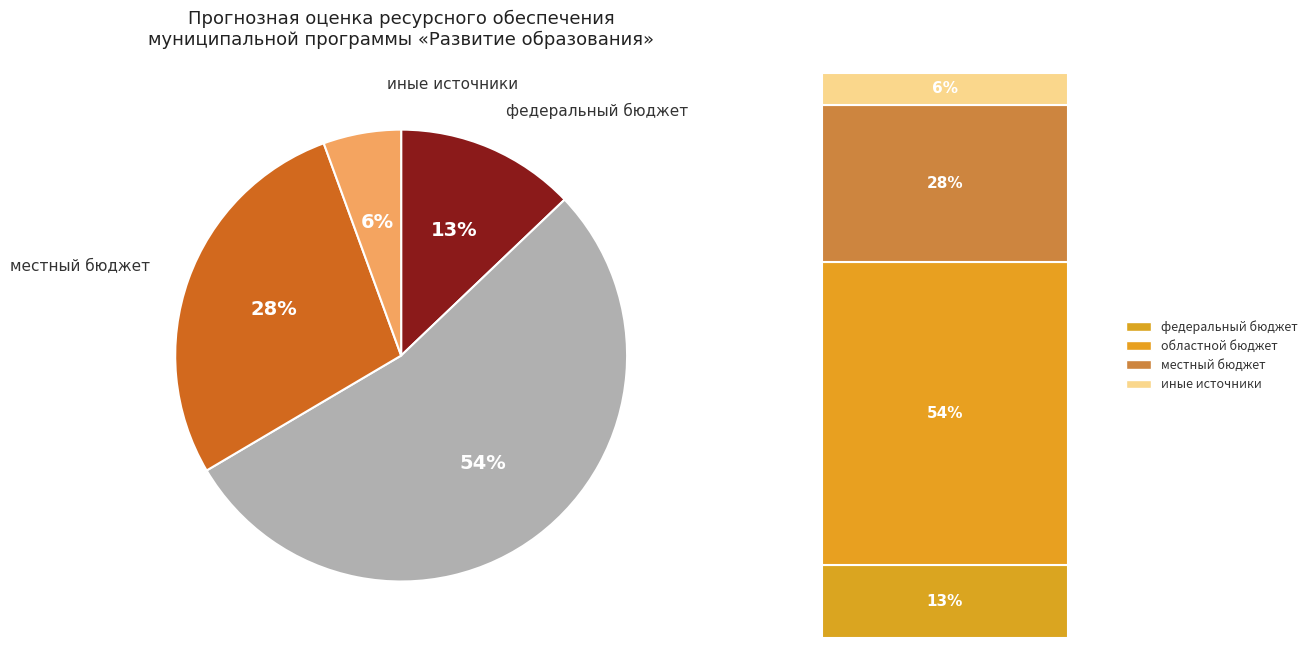

Approximately how many times larger is the value at местный бюджет compared to областной бюджет?

0.5